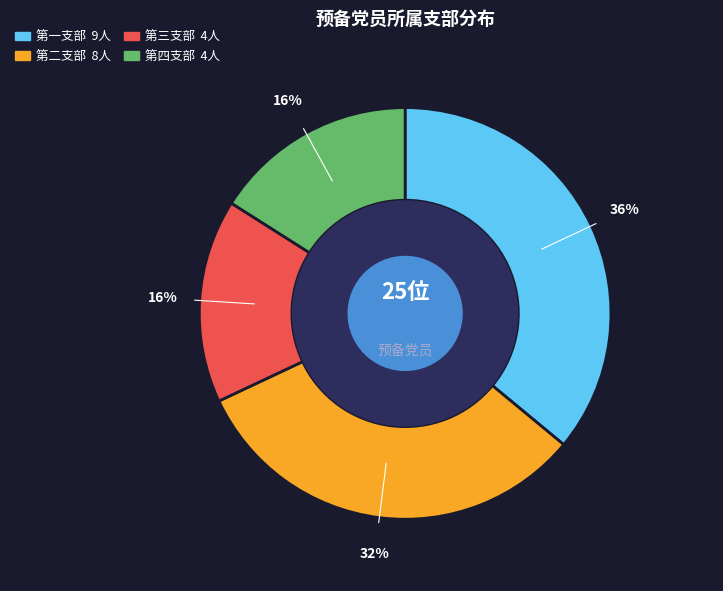

To the nearest percent, what is the average slice percentage?

25%